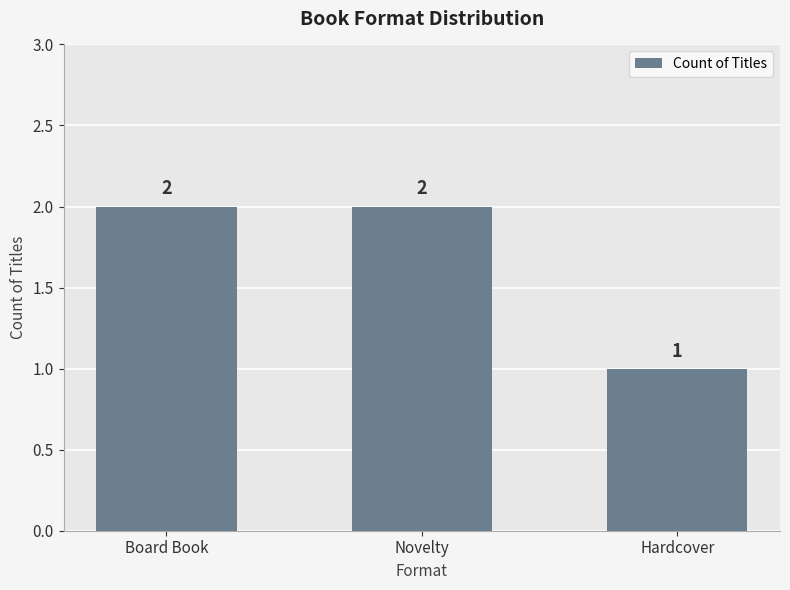

What is the difference between the values at Hardcover and Novelty?

1